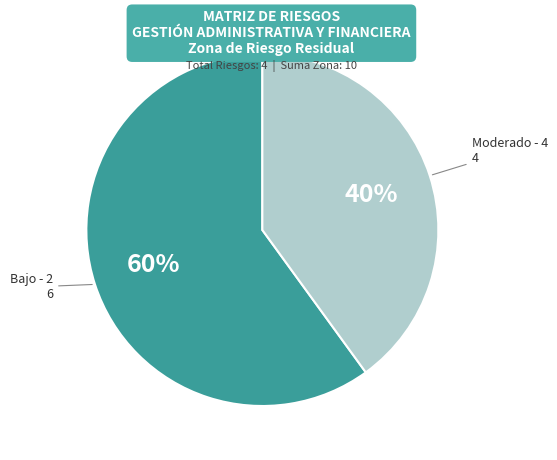

To the nearest percent, what is the difference between the largest and smallest slice percentages?

20%